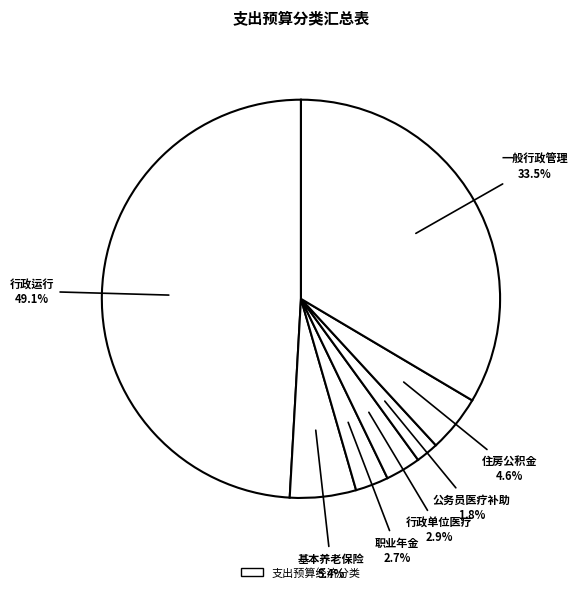

Count the number of slices in the pie.

7